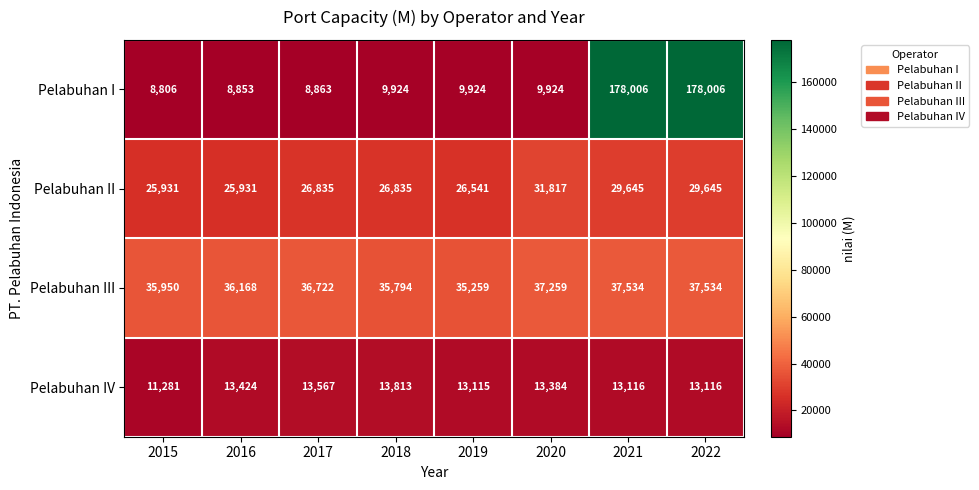

Is the value of Pelabuhan I at 2019 greater than the value of Pelabuhan II at 2022?

No